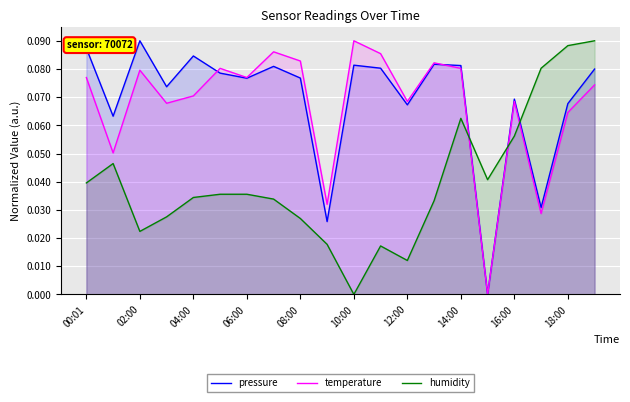

How many interior local valleys does the humidity series have?

4